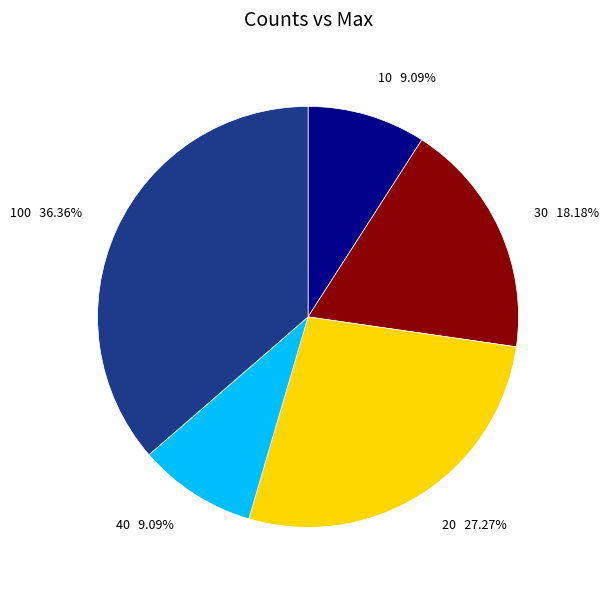

Is there a majority slice in this chart?

No